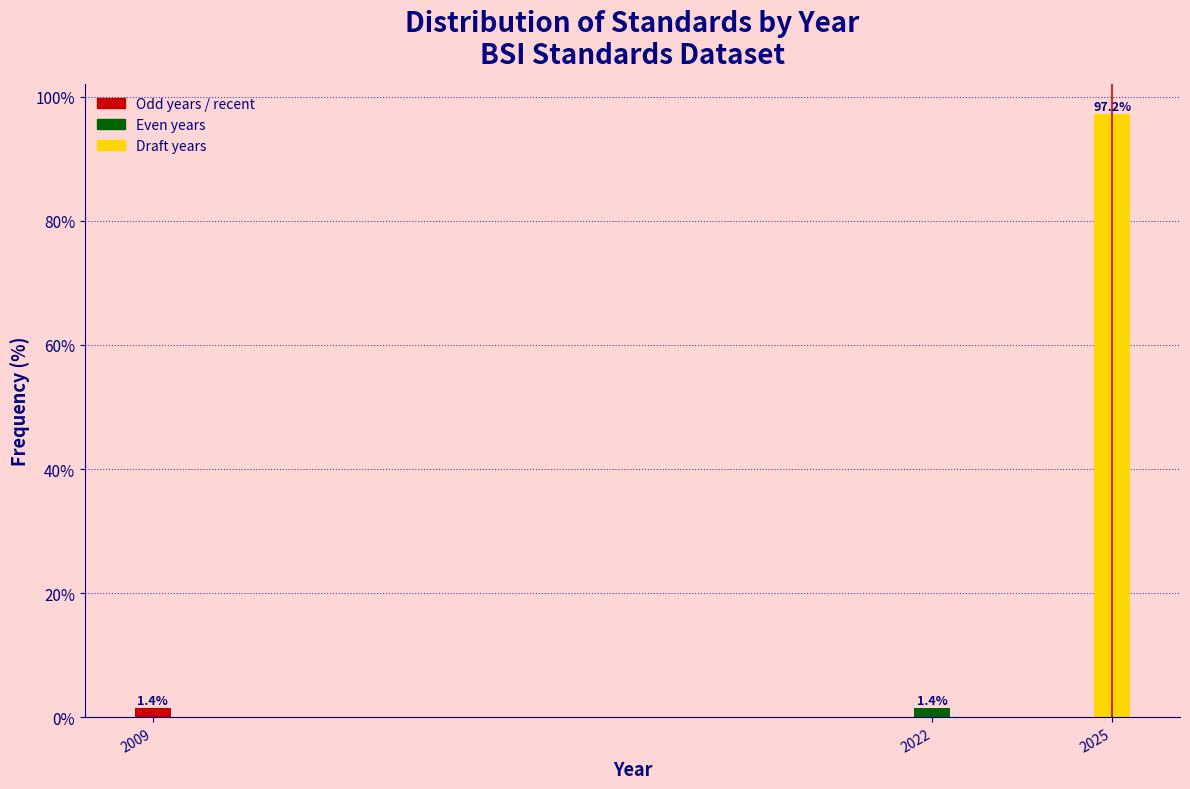

Reading left to right, transcribe all the data shown in this chart.

1.4	1.4	97.2